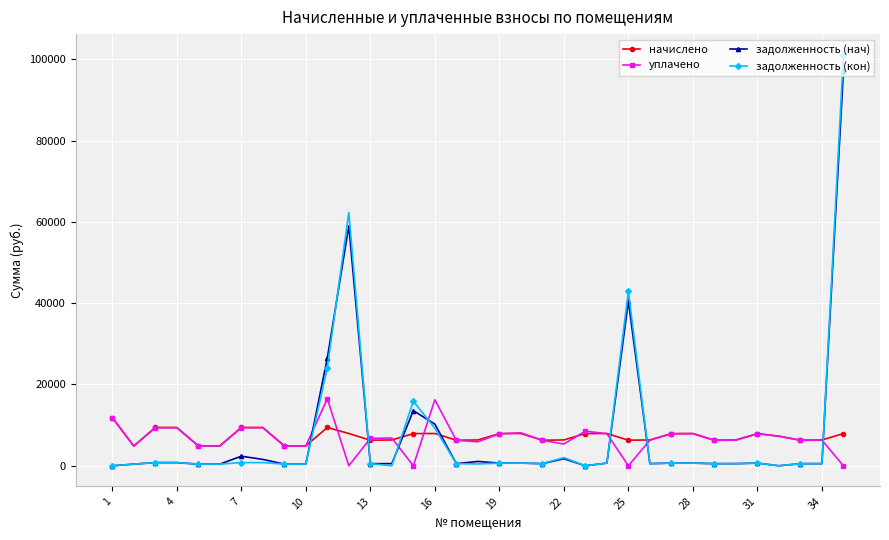

What is the value of the начислено point at the 9th from the left?

4907.4